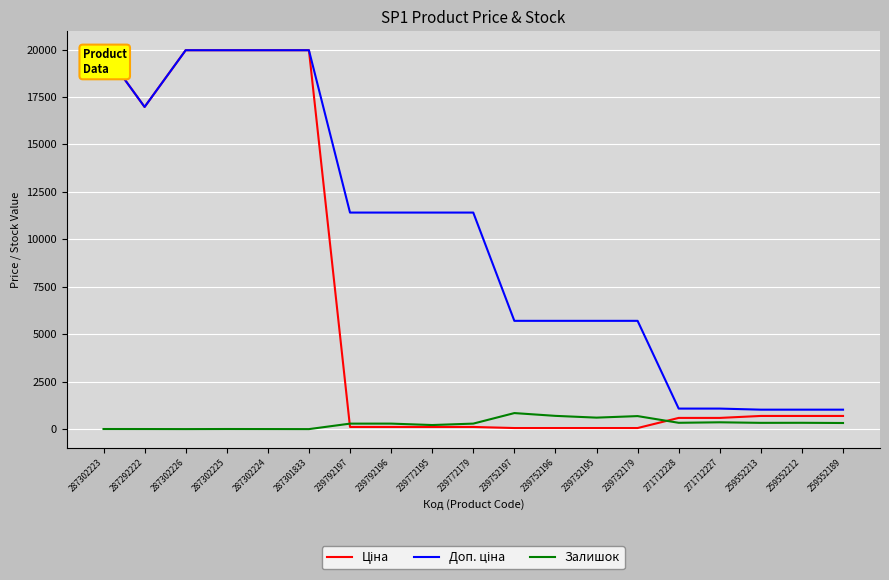

What is the sum of all Залишок values?

5613